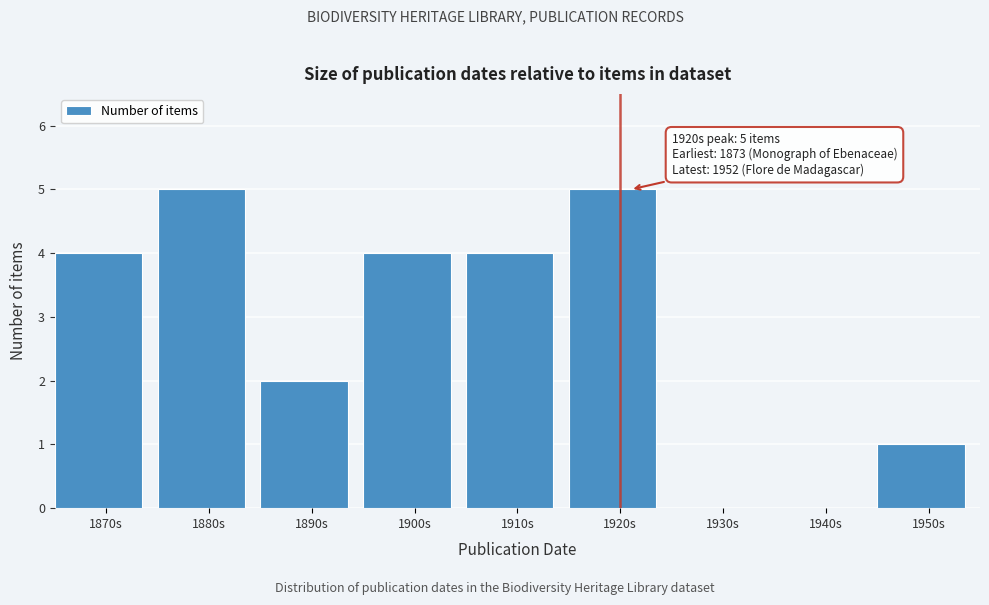

Reading left to right, extract all data points from this chart.

1870s=4	1880s=5	1890s=2	1900s=4	1910s=4	1920s=5	1930s=0	1940s=0	1950s=1